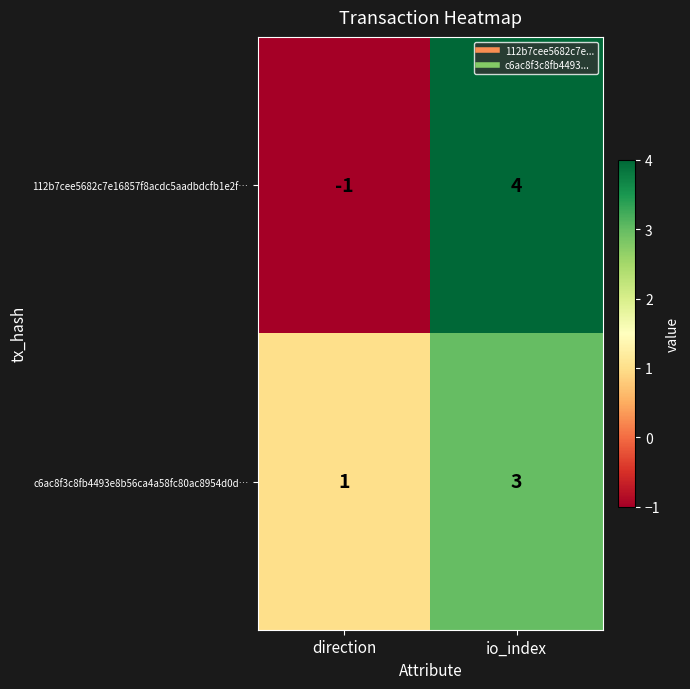

The 112b7cee5682c7e16857f8acdc5aadbdcfb1e2f… series shows 4 at io_index. True or false?

True